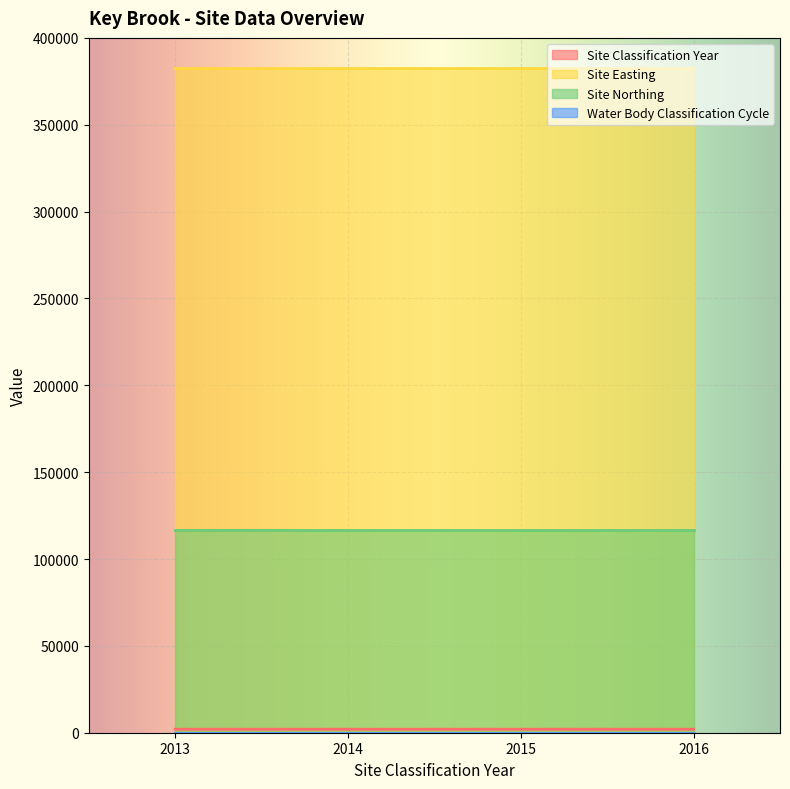

Between 2014 and 2015, which series saw the biggest shift?

Site Classification Year